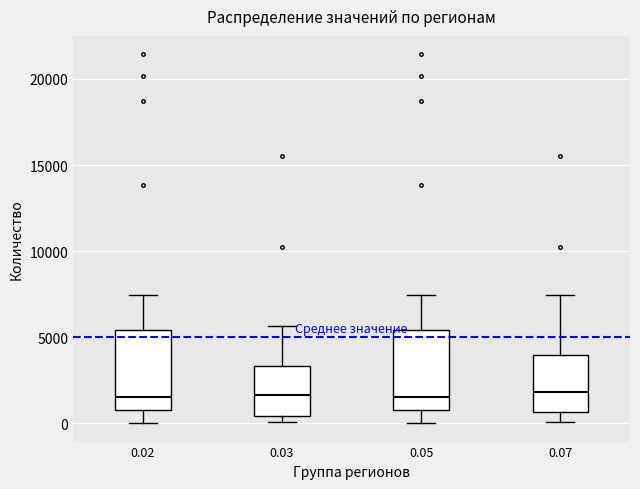

Reading left to right, read every box against the y-axis: the position of its median line, the range the box covers, and the ends of its whiskers. The values are not printed on the chart, so give them approximately, as read against the axis.

0.02: median 1500, box 1000 to 5500, whiskers 0 to 7500
0.03: median 1500, box 500 to 3500, whiskers 0 to 5500
0.05: median 1500, box 1000 to 5500, whiskers 0 to 7500
0.07: median 2000, box 500 to 4000, whiskers 0 to 7500